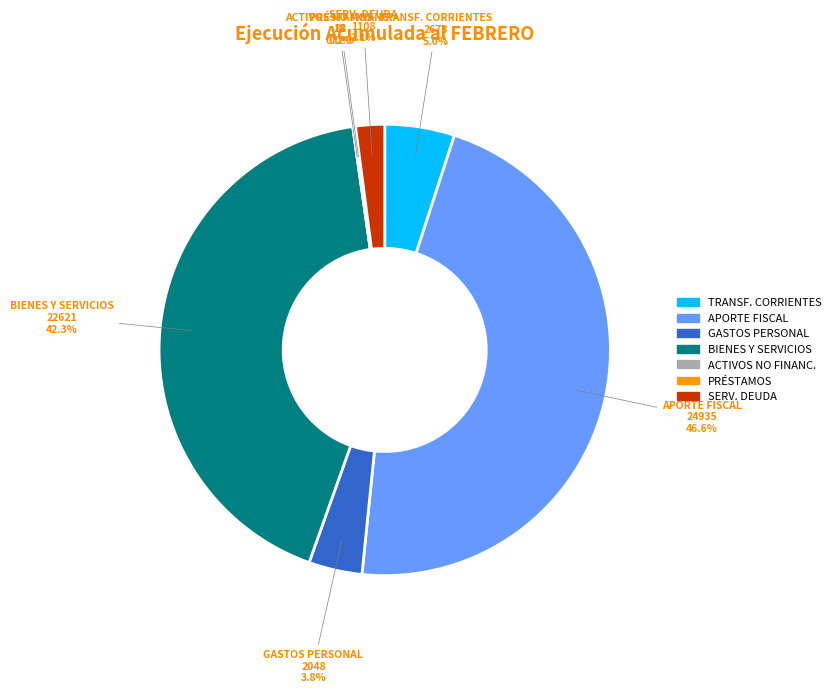

Which slice is the largest?

APORTE FISCAL